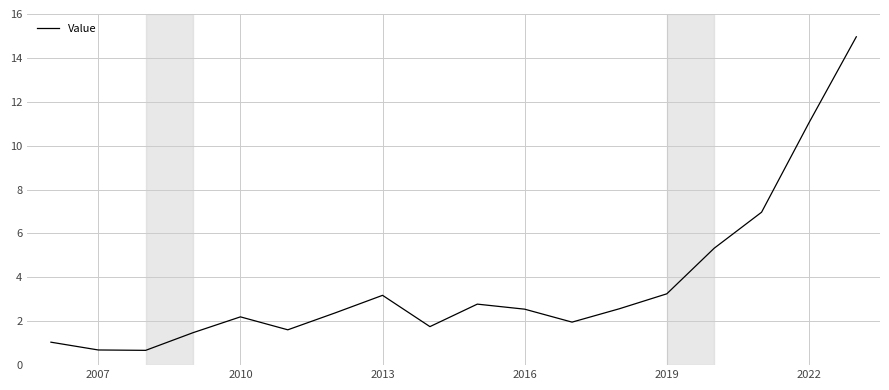

Is this an area chart (filled region under the line)?

No